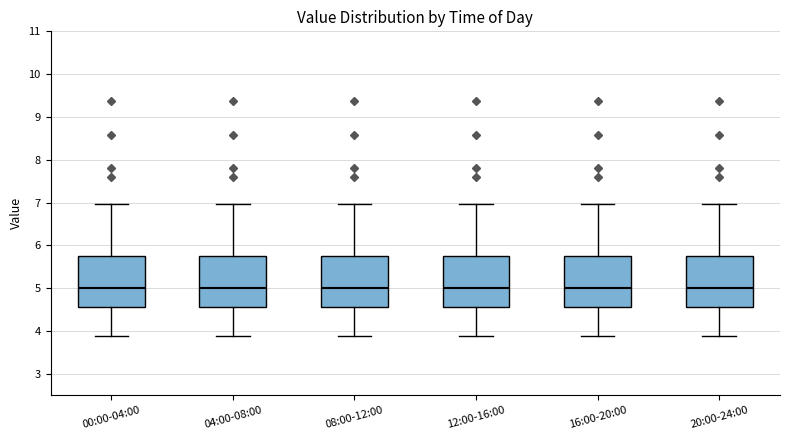

Reading left to right, read every box against the y-axis: the position of its median line, the range the box covers, and the ends of its whiskers. The values are not printed on the chart, so give them approximately, as read against the axis.

00:00-04:00: median 5.0, box 4.6 to 5.8, whiskers 3.9 to 7.0
04:00-08:00: median 5.0, box 4.6 to 5.8, whiskers 3.9 to 7.0
08:00-12:00: median 5.0, box 4.6 to 5.8, whiskers 3.9 to 7.0
12:00-16:00: median 5.0, box 4.6 to 5.8, whiskers 3.9 to 7.0
16:00-20:00: median 5.0, box 4.6 to 5.8, whiskers 3.9 to 7.0
20:00-24:00: median 5.0, box 4.6 to 5.8, whiskers 3.9 to 7.0